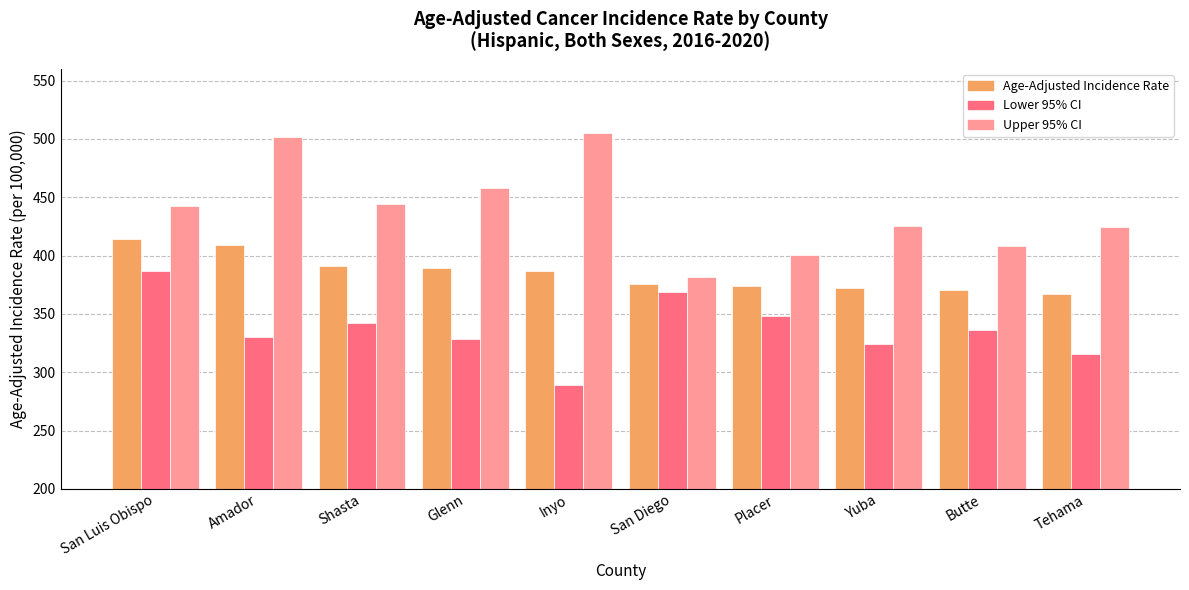

What are all the series names shown in the legend?

Age-Adjusted Incidence Rate, Lower 95% CI, Upper 95% CI